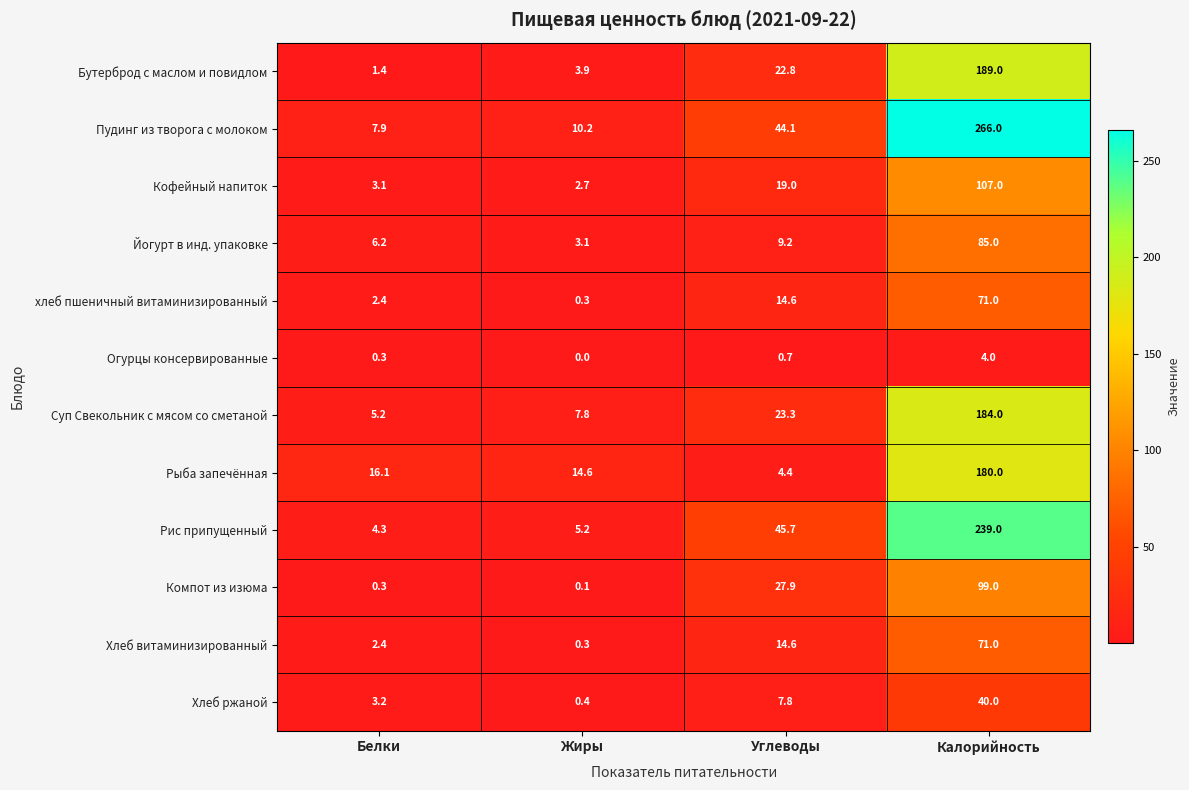

At which category does the chart reach its minimum across all series?

Жиры